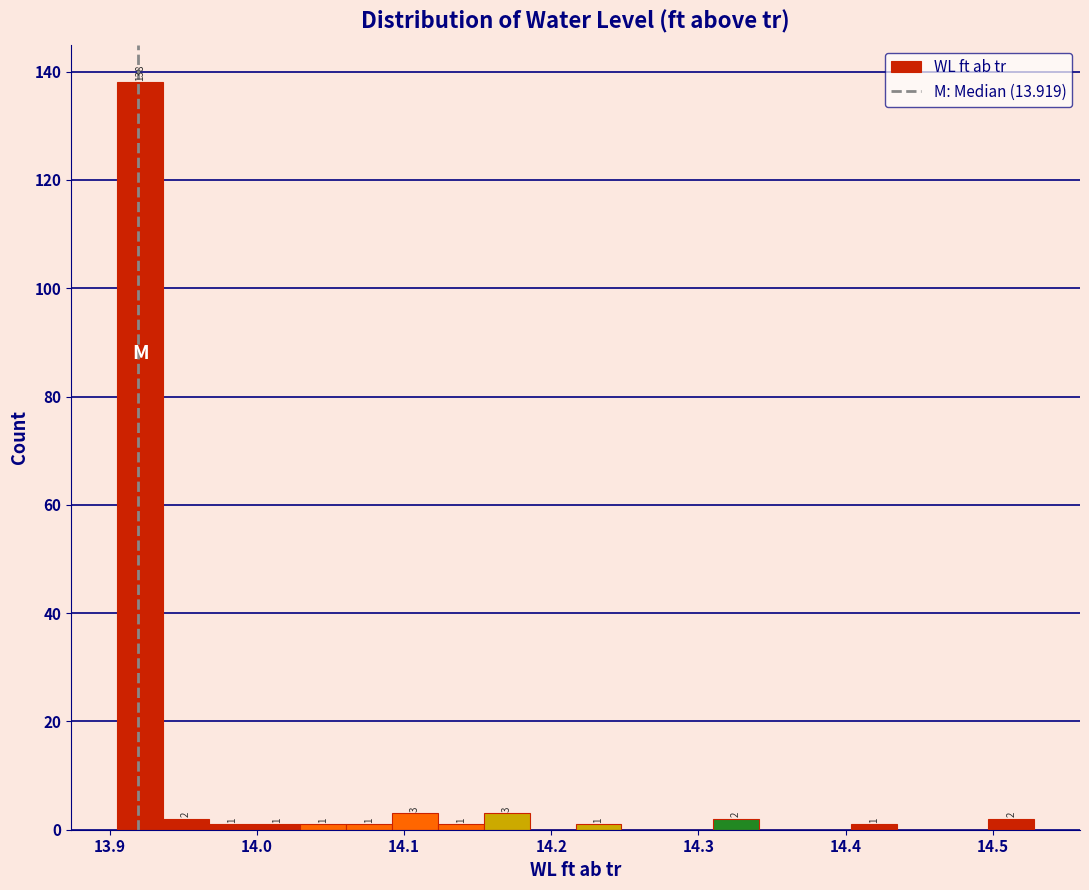

Read against the x-axis, roughly where is the centre of the tallest bar?

13.92